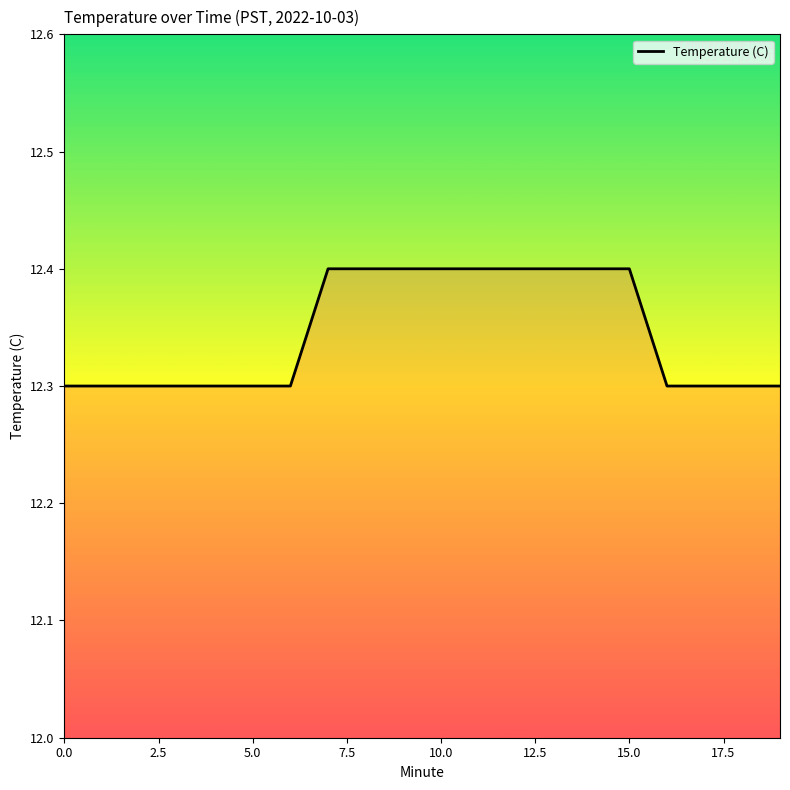

What is the minimum value shown in the chart?

12.3